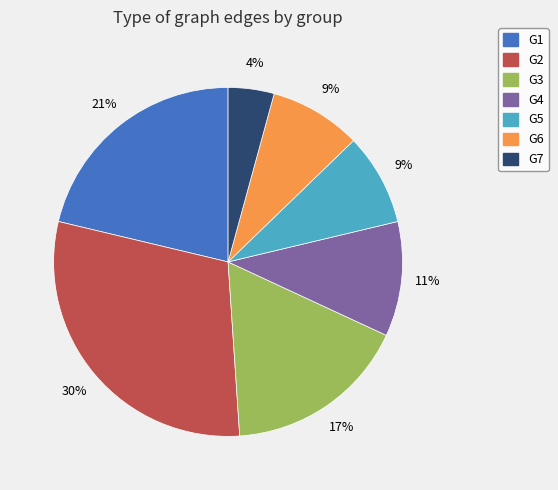

To the nearest percent, what portion does G2 represent?

30%